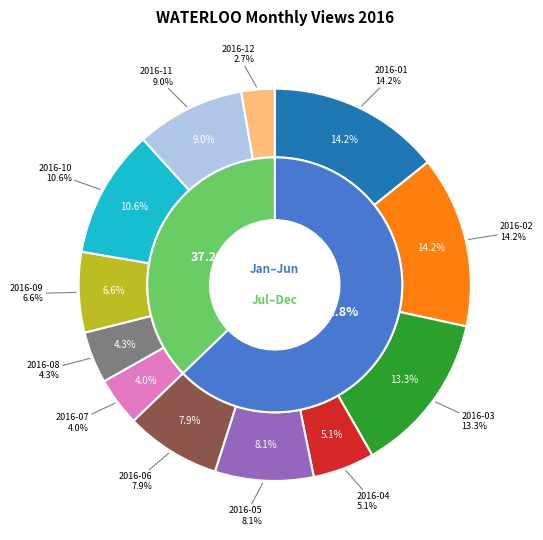

Count the number of slices in the pie.

12